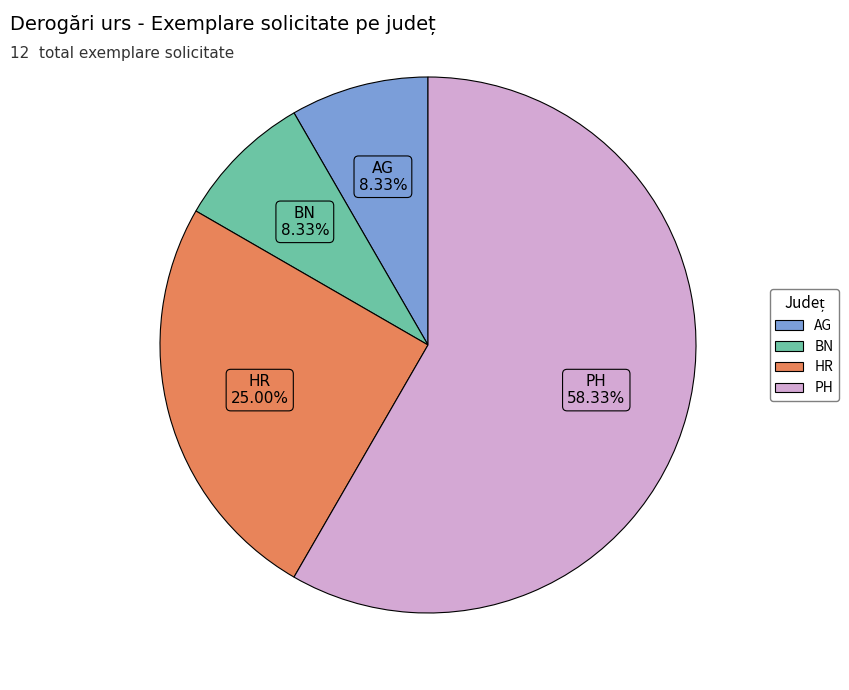

How many segments does this pie chart have?

4